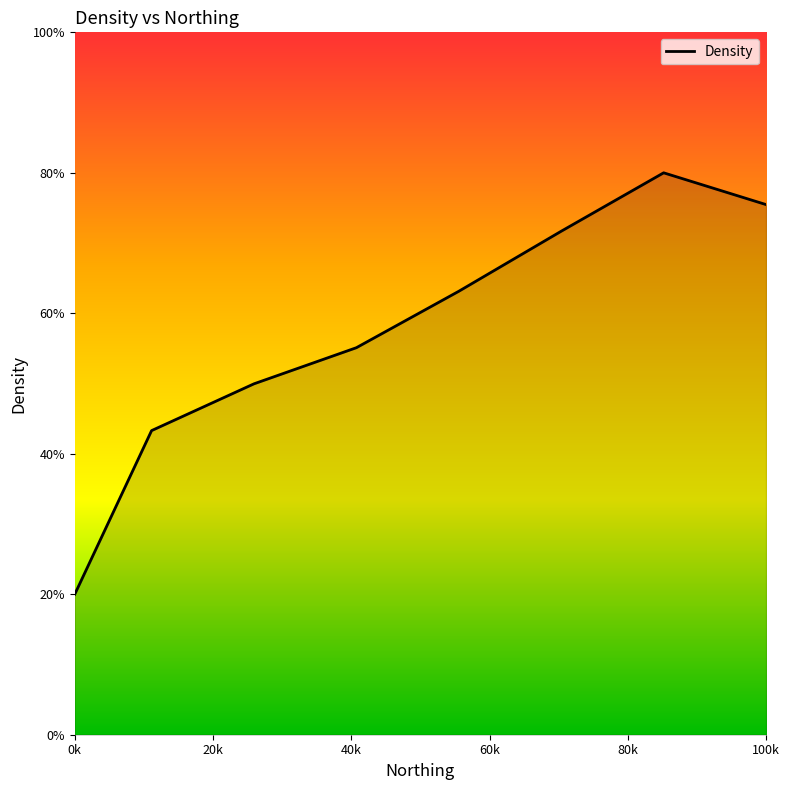

What is the greatest value displayed?

80.0